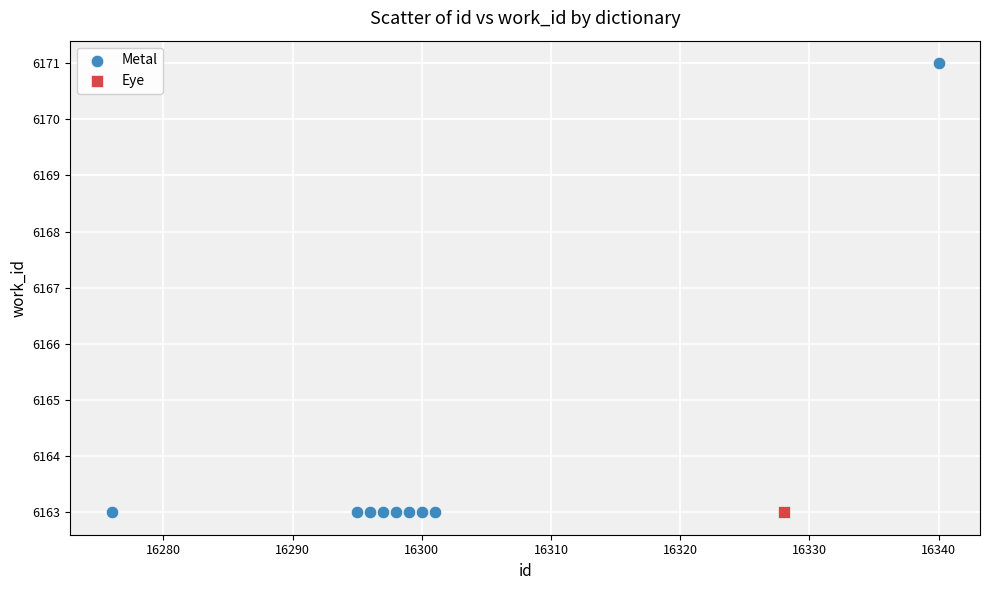

What are all the series names shown in the legend?

Metal, Eye